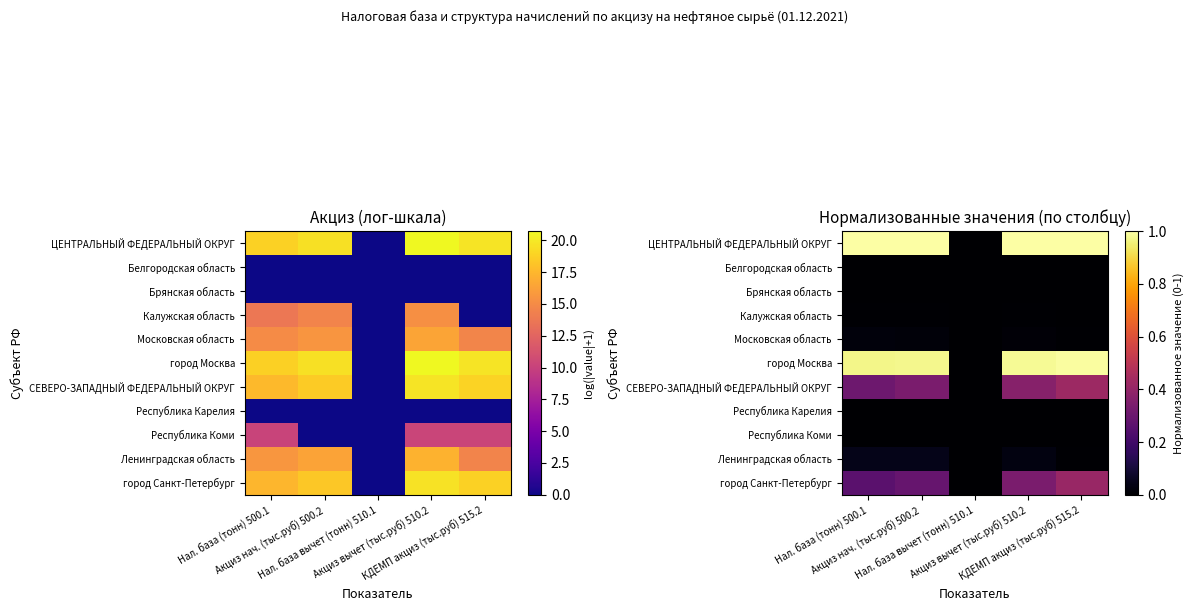

Is it true that Калужская область equals 0.0 at Нал. база (тонн) 500.1?

False